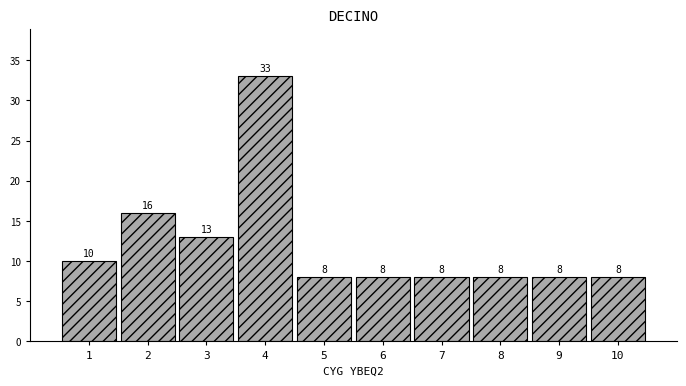

Reading left to right, extract all data points from this chart.

1=10	2=16	3=13	4=33	5=8	6=8	7=8	8=8	9=8	10=8